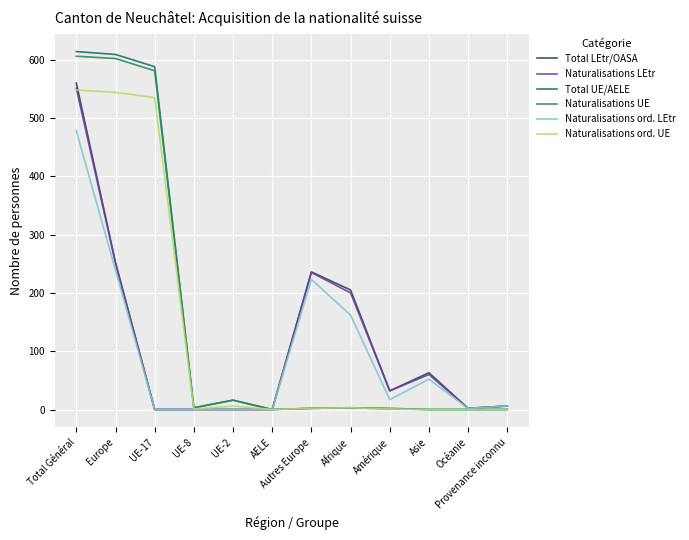

Is the value of Naturalisations LEtr at UE-17 greater than the value of Total LEtr/OASA at Total Général?

No